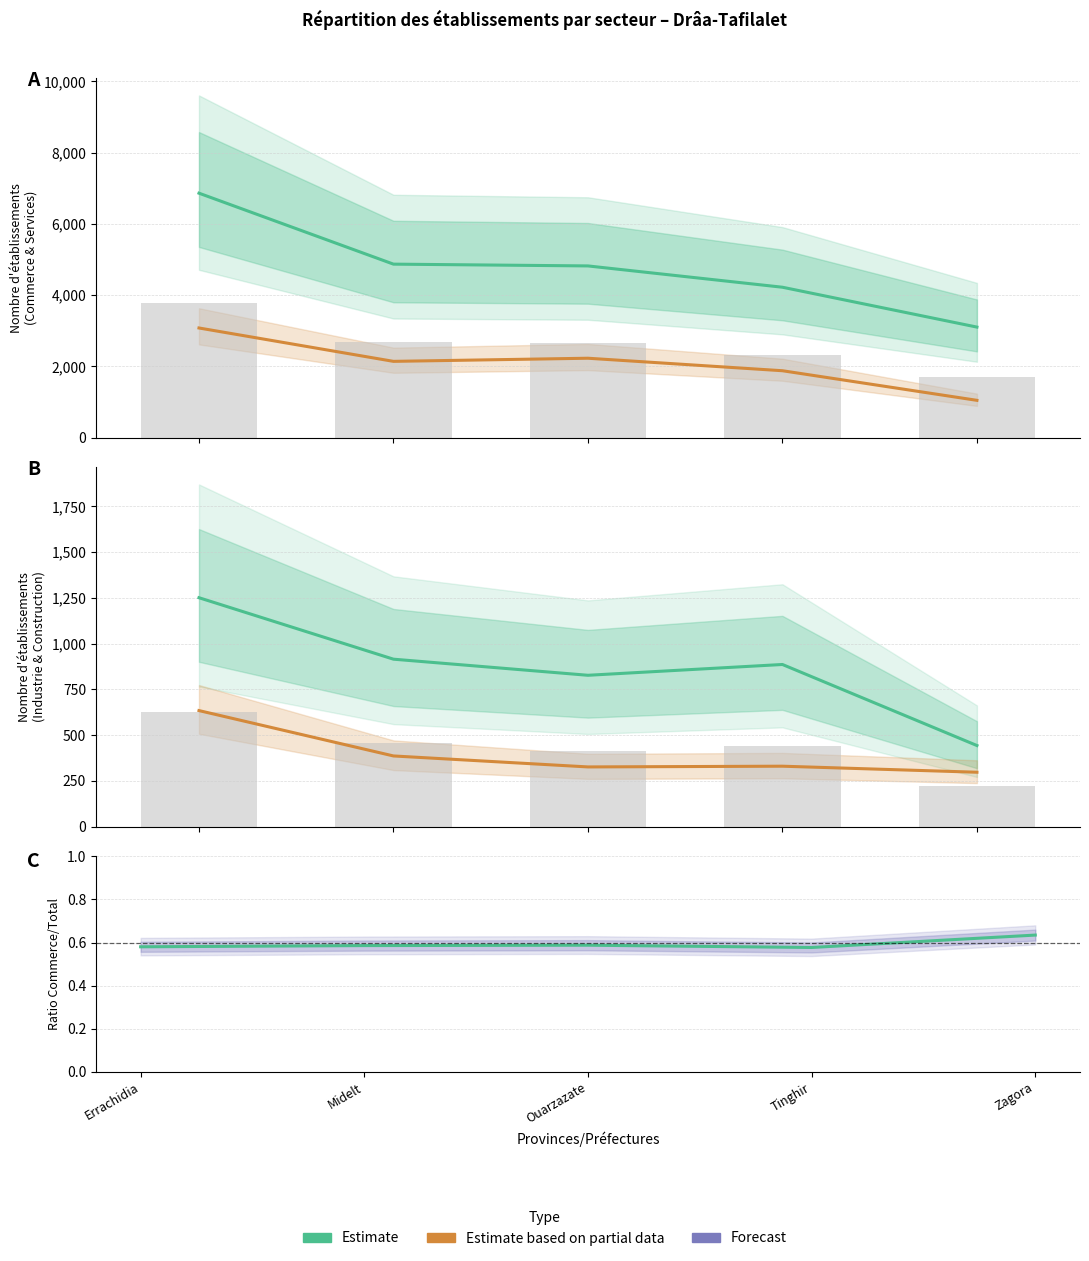

What value does the Estimate (Commerce) series have at Ouarzazate?

4818.0